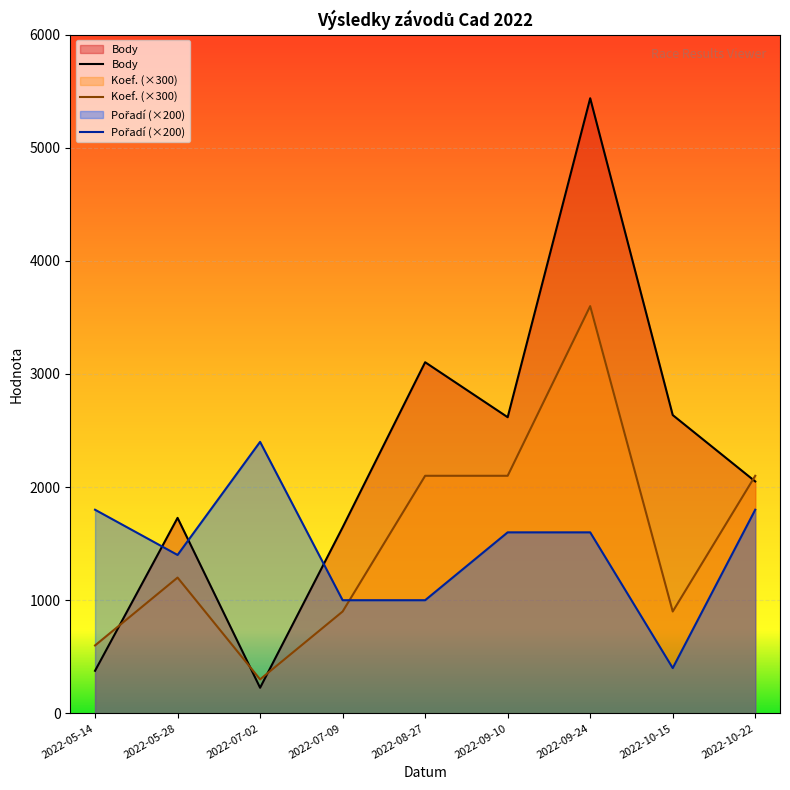

What are all the series names shown in the legend?

Body, Koef. (×300), Pořadí (×200)